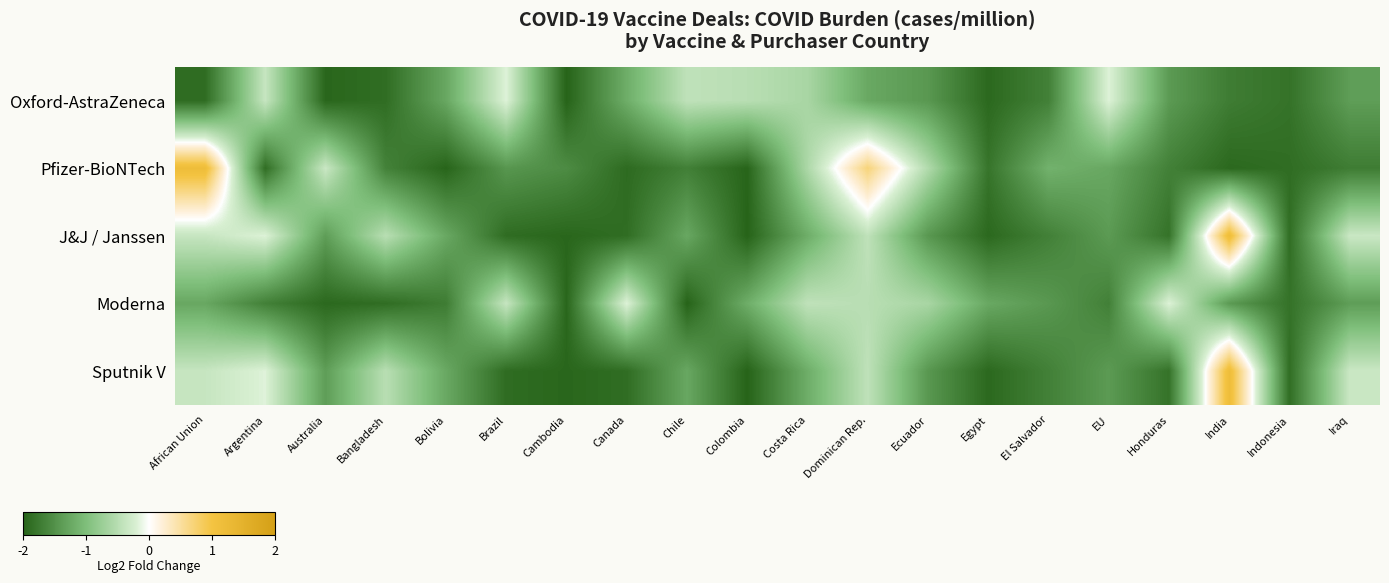

Count the number of data series in this chart.

5